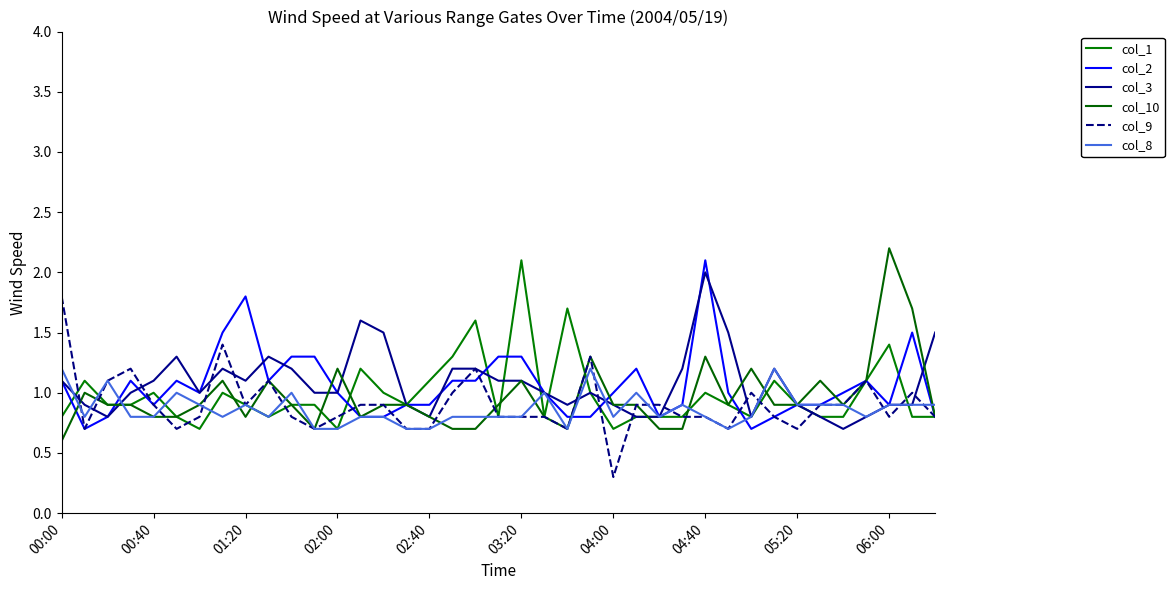

Reading left to right, what are all the values shown in this chart?

col_1: 0.8	1.1	0.9	0.9	1.0	0.8	0.7	1.0	0.9	0.8	0.9	0.9	0.7	1.2	1.0	0.9	1.1	1.3	1.6	0.8	2.1	0.8	1.7	1.0	0.7	0.8	0.8	0.8	1.0	0.9	0.8	1.1	0.9	0.8	0.8	1.1	1.4	0.8	0.8
col_2: 1.1	0.7	0.8	1.1	0.9	1.1	1.0	1.5	1.8	1.1	1.3	1.3	1.0	0.8	0.8	0.9	0.9	1.1	1.1	1.3	1.3	1.0	0.8	0.8	1.0	1.2	0.8	0.9	2.1	1.0	0.7	0.8	0.9	0.9	1.0	1.1	0.9	1.5	0.8
col_3: 1.1	0.9	0.8	1.0	1.1	1.3	1.0	1.2	1.1	1.3	1.2	1.0	1.0	1.6	1.5	0.9	0.8	1.2	1.2	1.1	1.1	1.0	0.9	1.0	0.9	0.8	0.8	1.2	2.0	1.5	0.8	1.2	0.9	0.8	0.7	0.8	0.9	0.9	1.5
col_10: 0.6	1.0	0.9	0.9	0.8	0.8	0.9	1.1	0.8	1.1	0.9	0.7	1.2	0.8	0.9	0.9	0.8	0.7	0.7	0.9	1.1	0.8	0.7	1.3	0.9	0.9	0.7	0.7	1.3	0.9	1.2	0.9	0.9	1.1	0.9	1.1	2.2	1.7	0.8
col_9: 1.8	0.7	1.1	1.2	0.9	0.7	0.8	1.4	0.9	1.1	0.8	0.7	0.8	0.9	0.9	0.7	0.7	1.0	1.2	0.8	0.8	0.8	0.7	1.3	0.3	0.9	0.9	0.8	0.8	0.7	1.0	0.8	0.7	0.9	0.9	1.1	0.8	1.0	0.8
col_8: 1.2	0.8	1.1	0.8	0.8	1.0	0.9	0.8	0.9	0.8	1.0	0.7	0.7	0.8	0.8	0.7	0.7	0.8	0.8	0.8	0.8	1.0	0.7	1.2	0.8	1.0	0.8	0.9	0.8	0.7	0.8	1.2	0.9	0.9	0.9	0.8	0.9	0.9	0.9